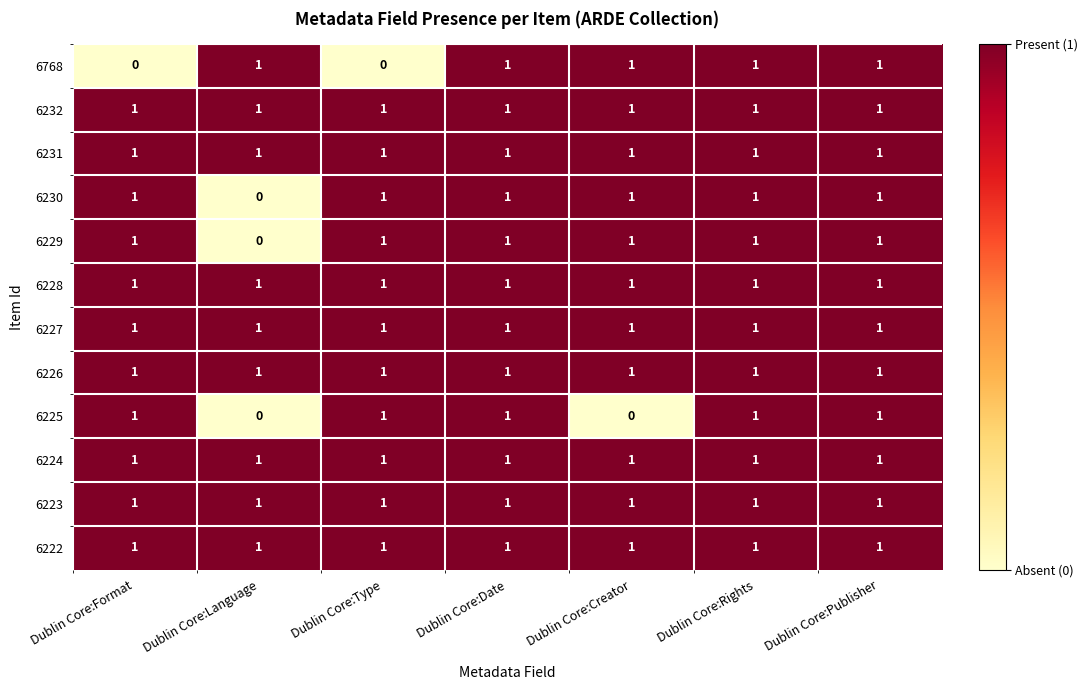

True or false: 6222 has a value of 0 at Dublin Core:Format.

False